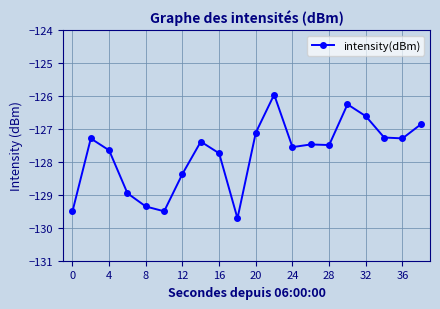

True or false: the data has more than 0 interior local peaks.

True